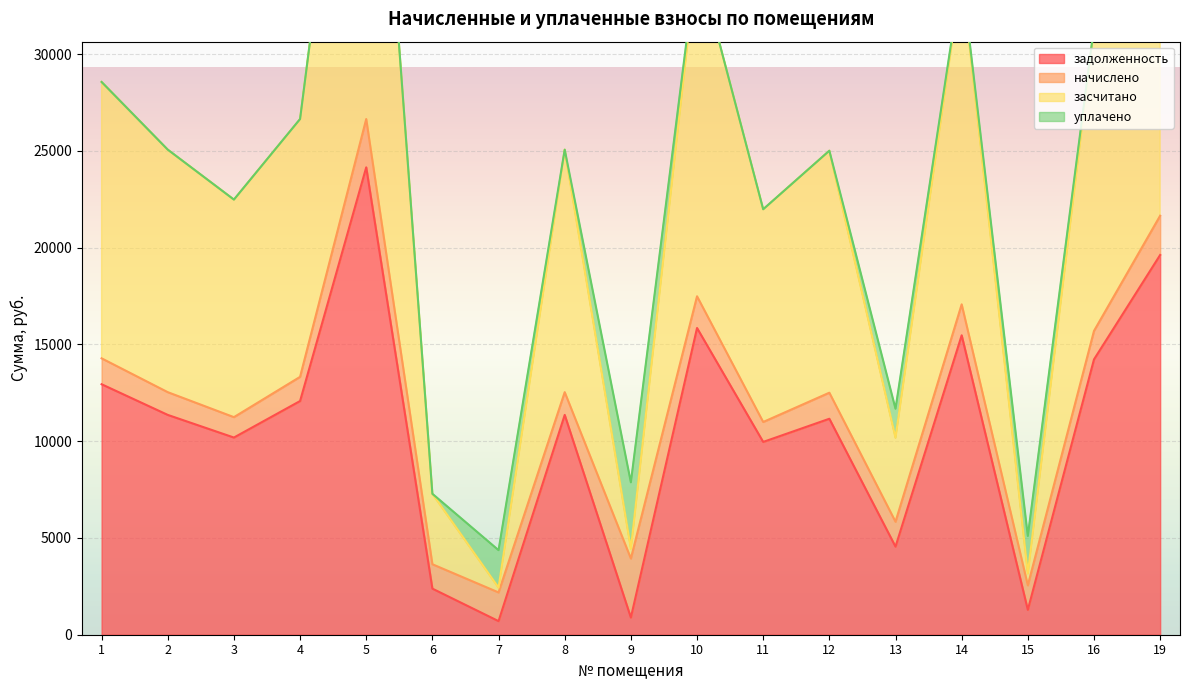

True or false: задолженность has more than 1 interior local peaks.

True